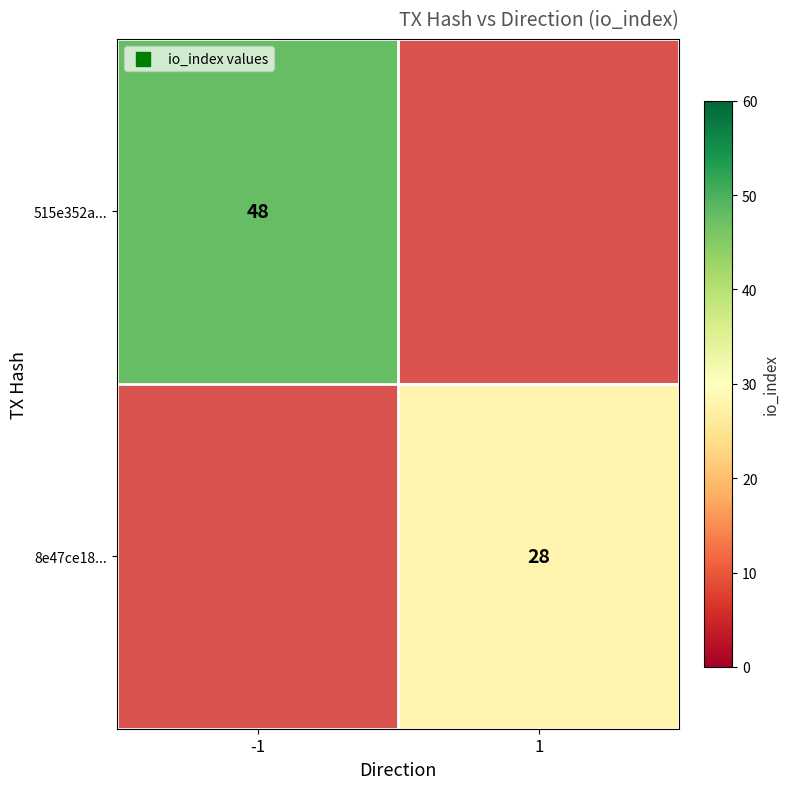

Is it true that 8e47ce18... equals 13 at 1?

False